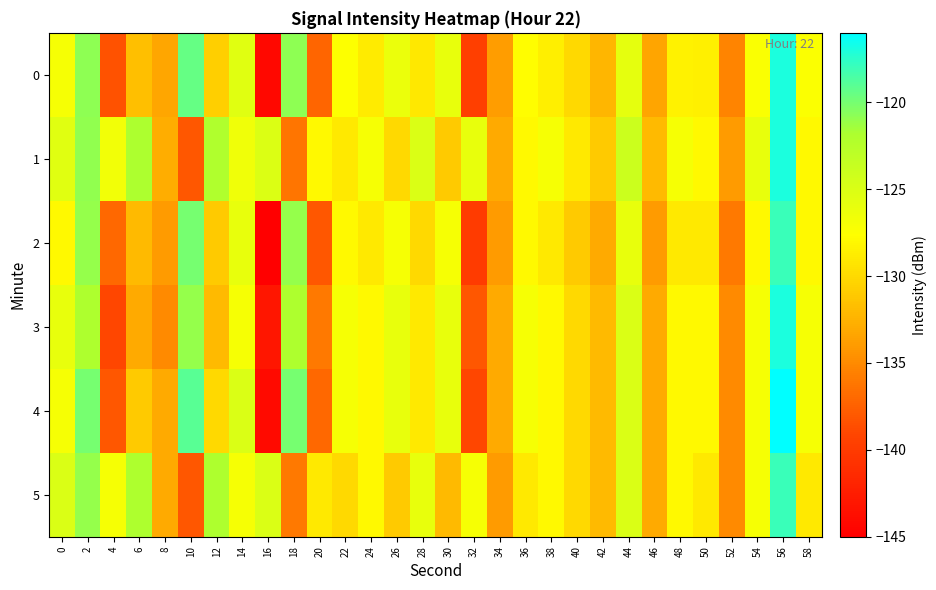

What is the total value across all series at 6?

-771.5